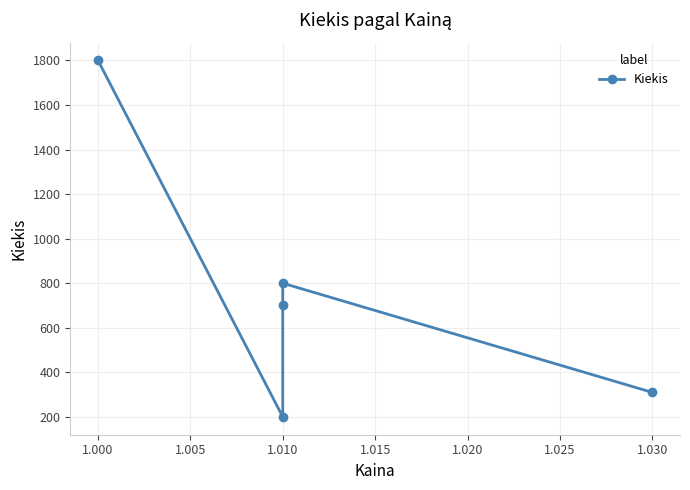

How many lines are shown in the chart?

1